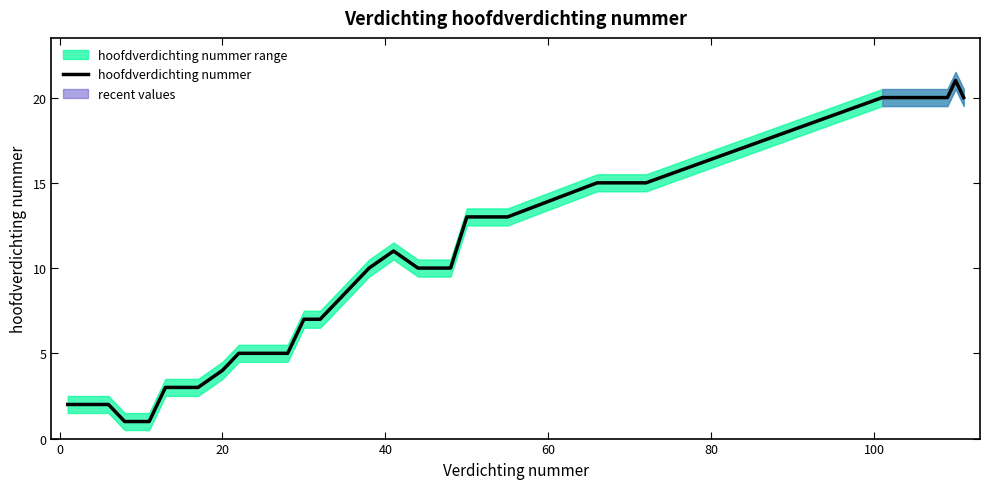

Reading left to right, list all the values displayed in this chart.

2	2	2	2	1	1	3	3	3	4	5	5	5	5	6	7	7	10	11	10	10	13	13	13	13	15	15	15	15	20	20	20	20	20	20	20	20	20	21	20